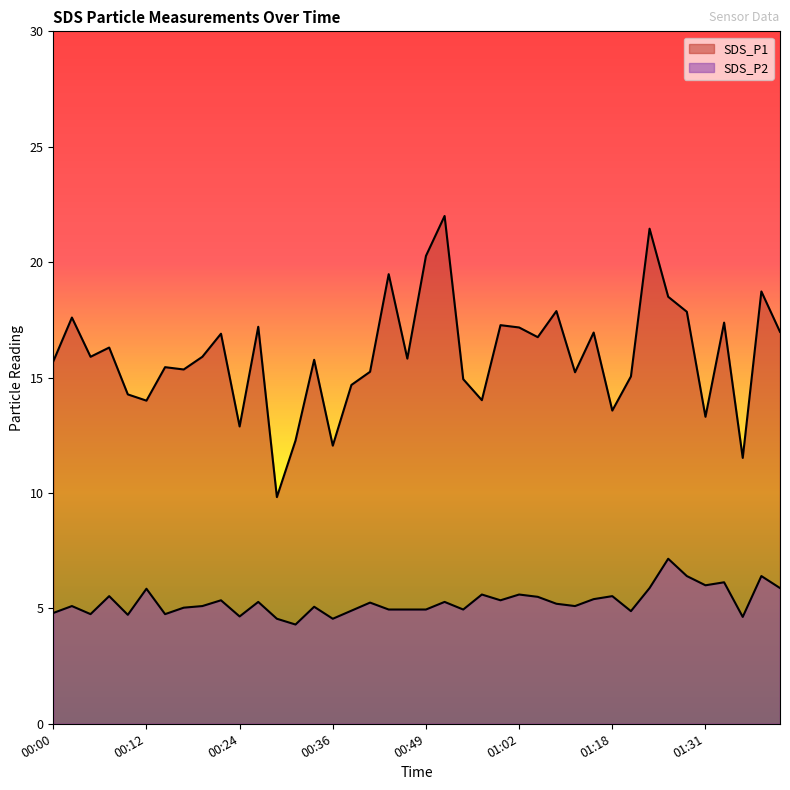

Rank the series at 01:23 from highest to lowest value.

SDS_P1, SDS_P2